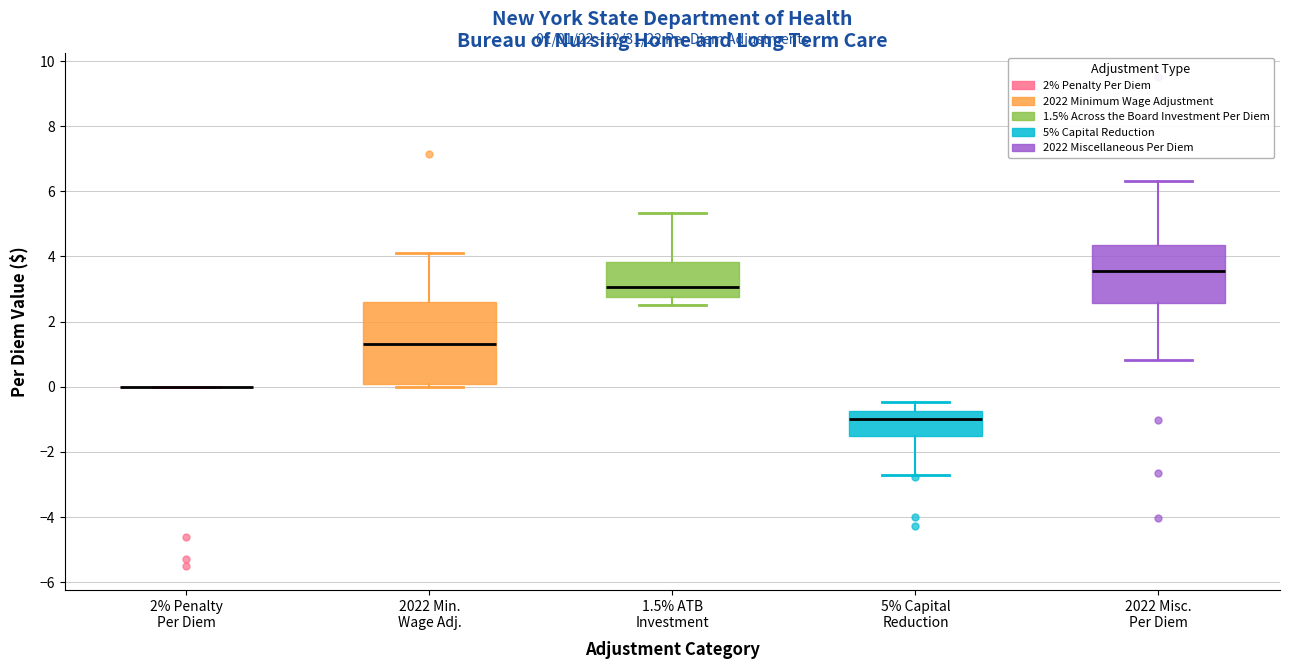

Which box is the tallest, from its lower edge to its upper edge?

2022 Min. Wage Adj.